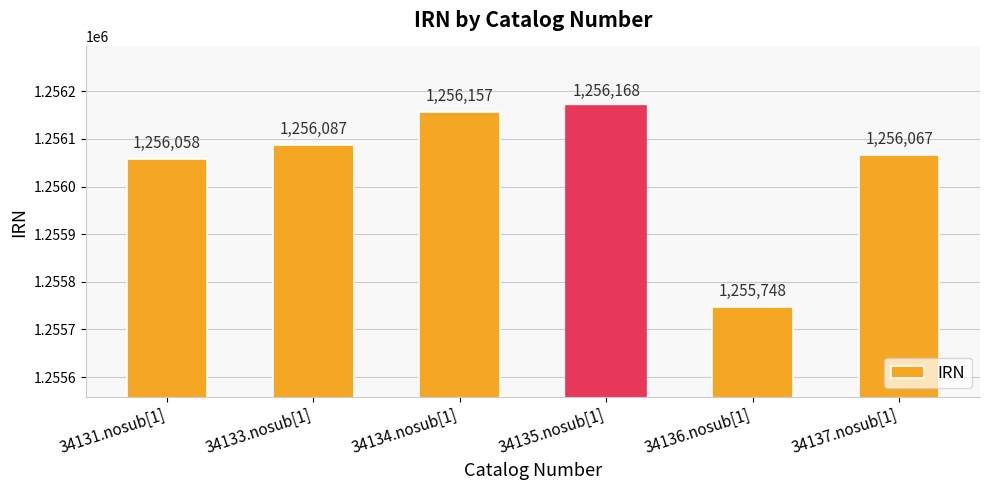

Is it true that the value at 34136.nosub[1] is 1913534?

False